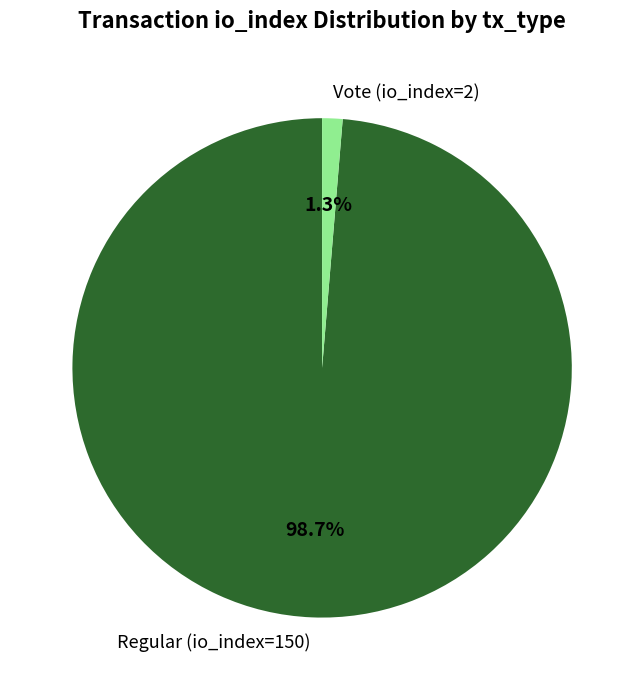

How many segments does this pie chart have?

2